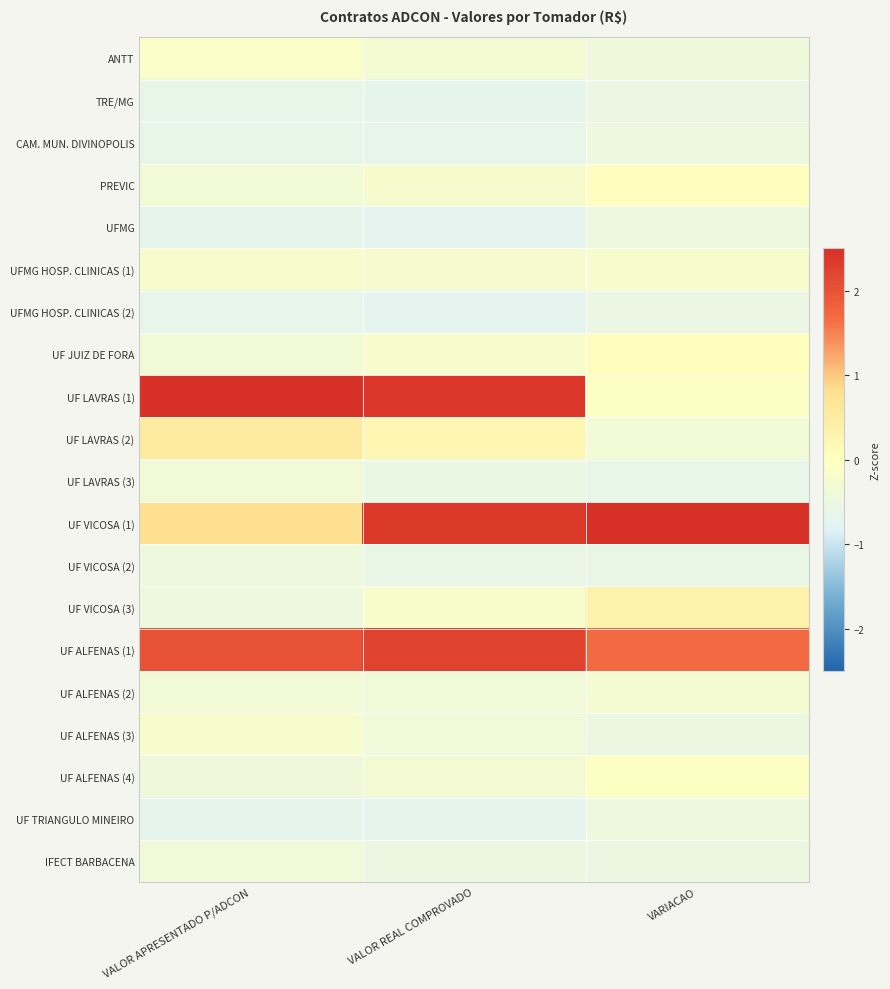

At which category is the sum across all series the highest?

VALOR APRESENTADO P/ADCON